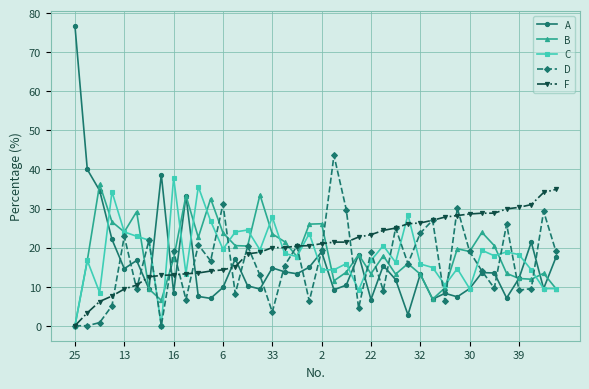

Is this an area chart (filled region under the line)?

No